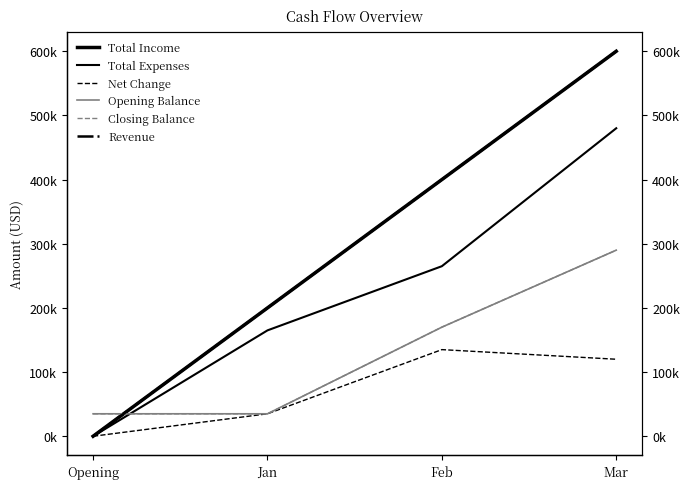

How many interior local peaks does the Net Change series have?

1